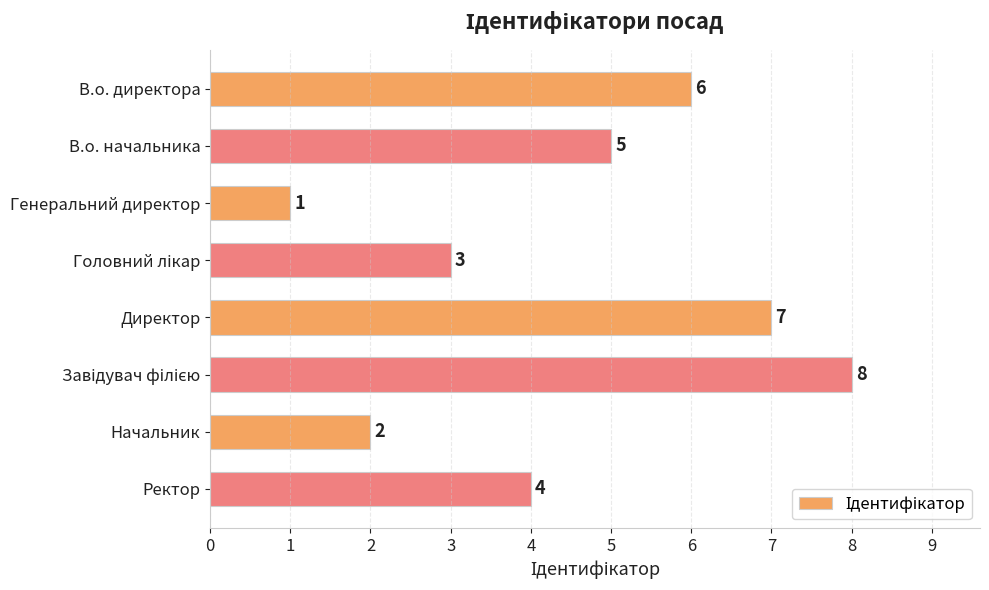

Reading top to bottom, transcribe all the data shown in this chart.

6	5	1	3	7	8	2	4